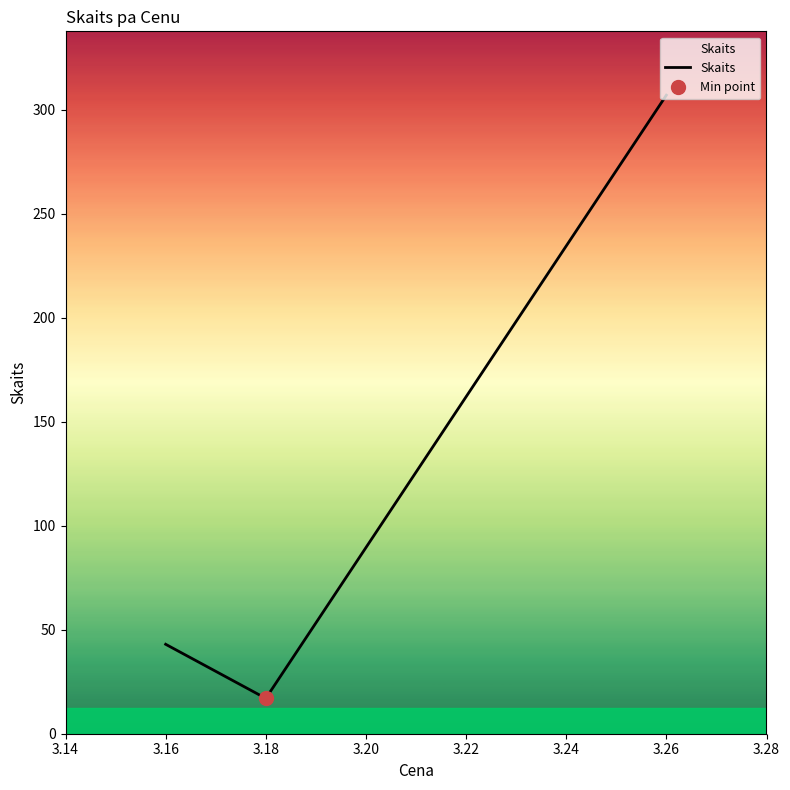

Rank the categories by Skaits value from lowest to highest.

3.18, 3.16, 3.26